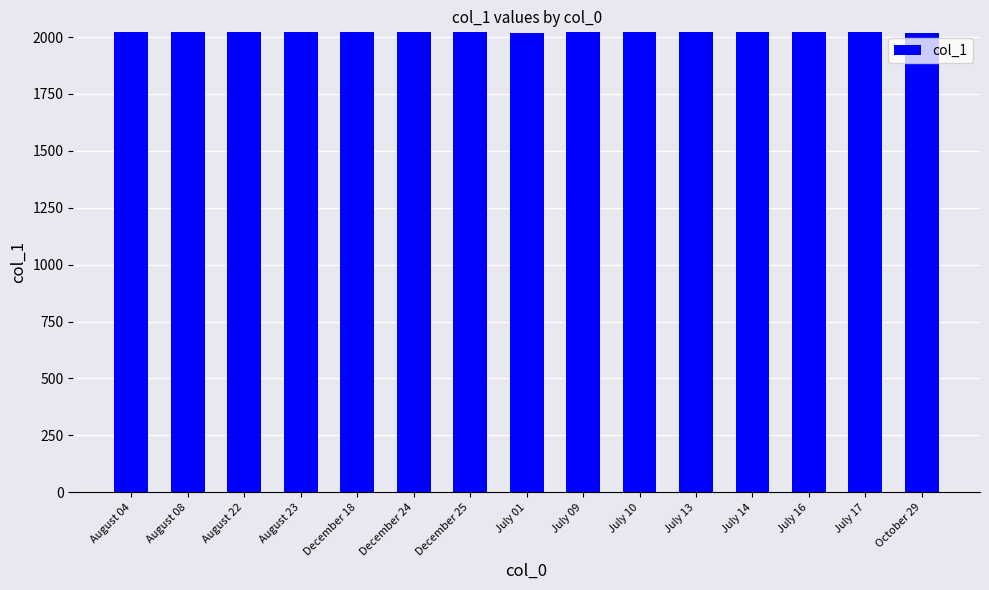

How many bars are there in total?

15